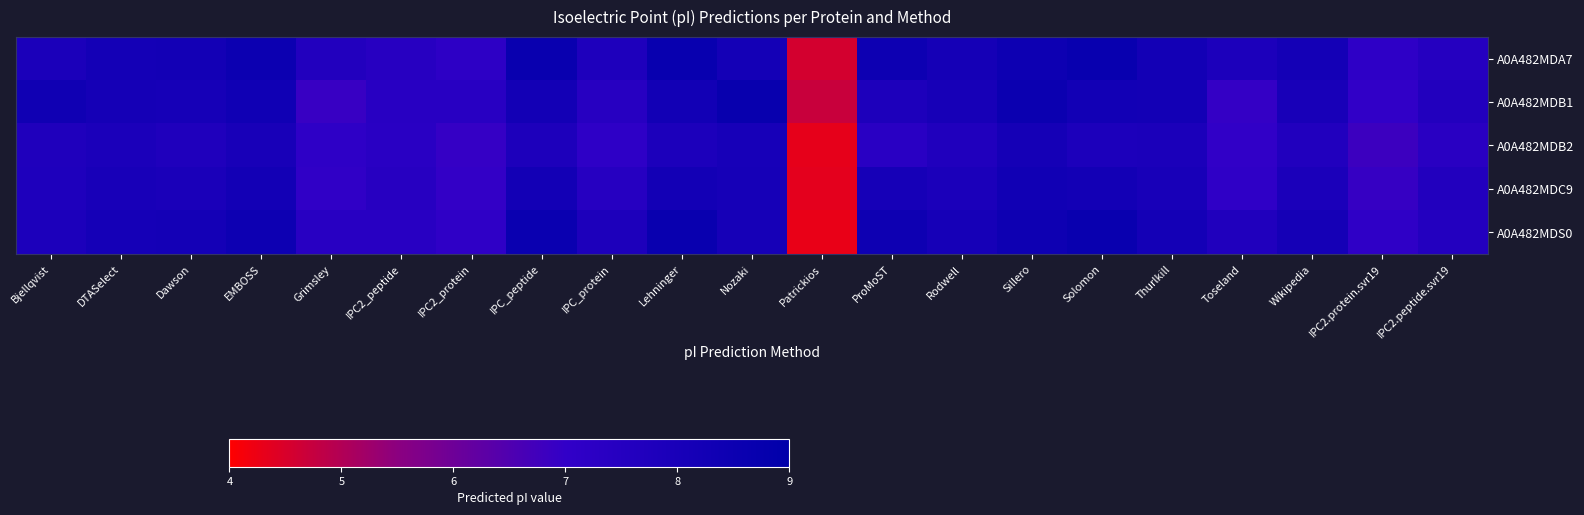

What is the spread (max minus min) of values at Toseland?

0.9